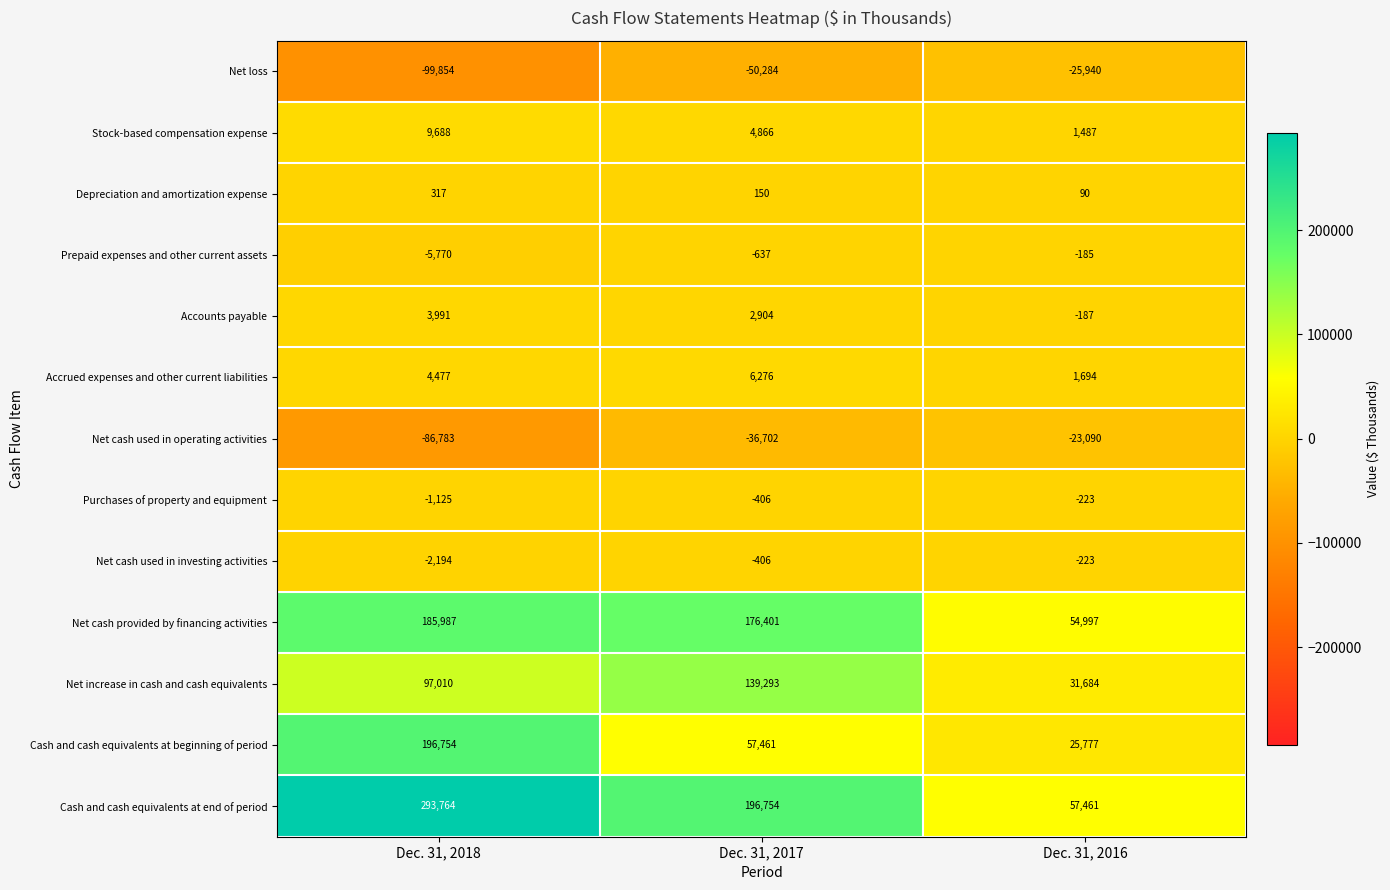

What value does the Prepaid expenses and other current assets series have at Dec. 31, 2016, to the nearest 100?

-200